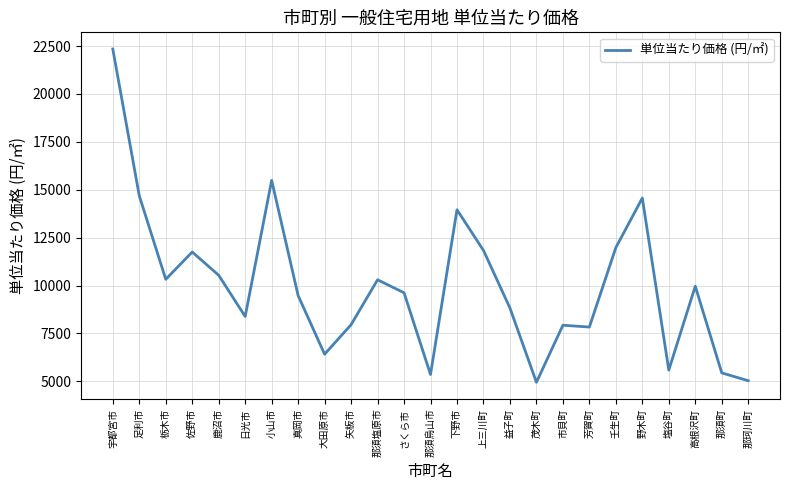

Where is the first local maximum?

佐野市